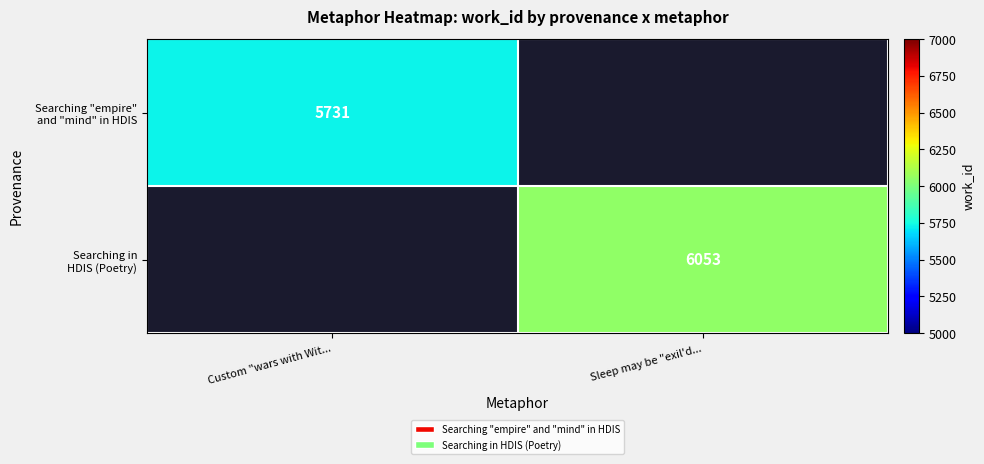

At which label does Searching "empire" and "mind" in HDIS reach its peak?

Custom "wars with Wit...